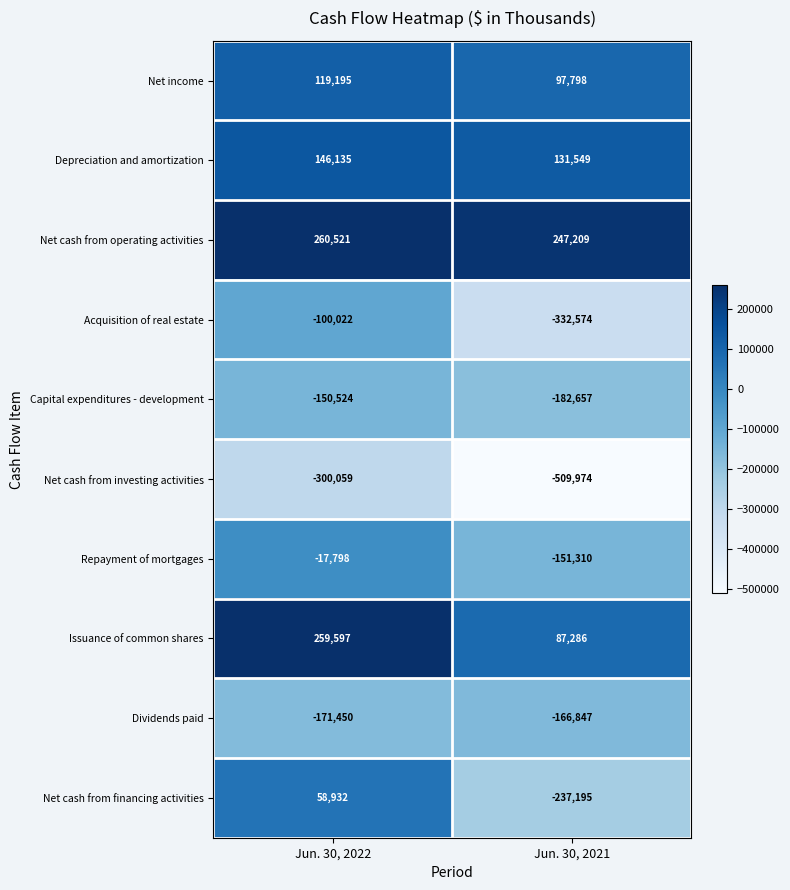

Where is Repayment of mortgages nearest to the value -84554?

Jun. 30, 2022